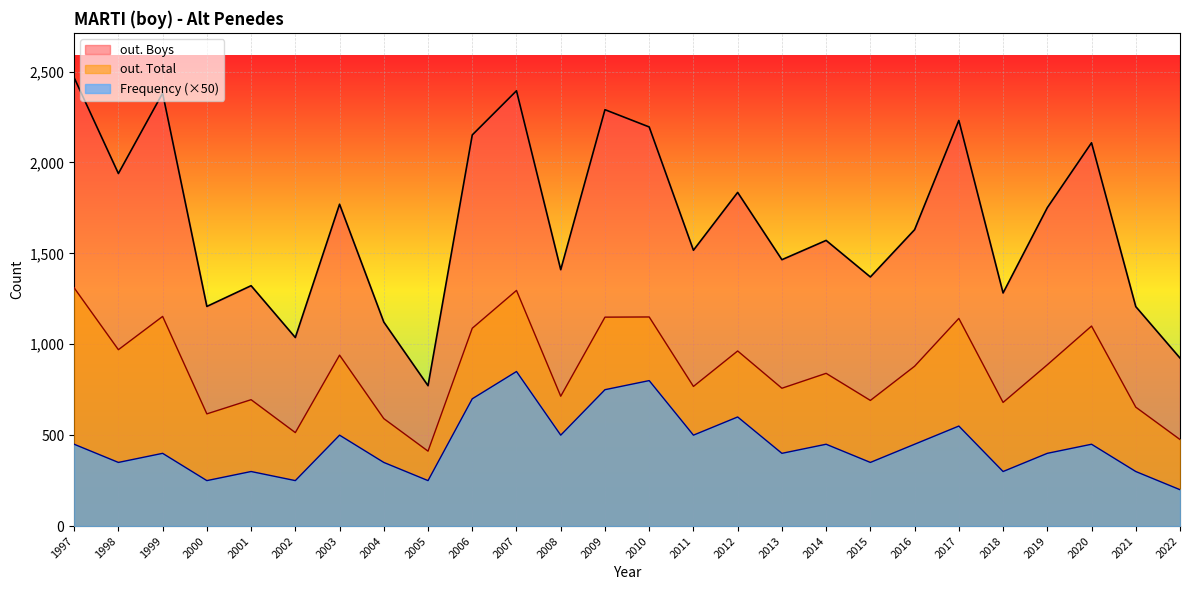

True or false: Frequency and out. Total cross at least once.

False